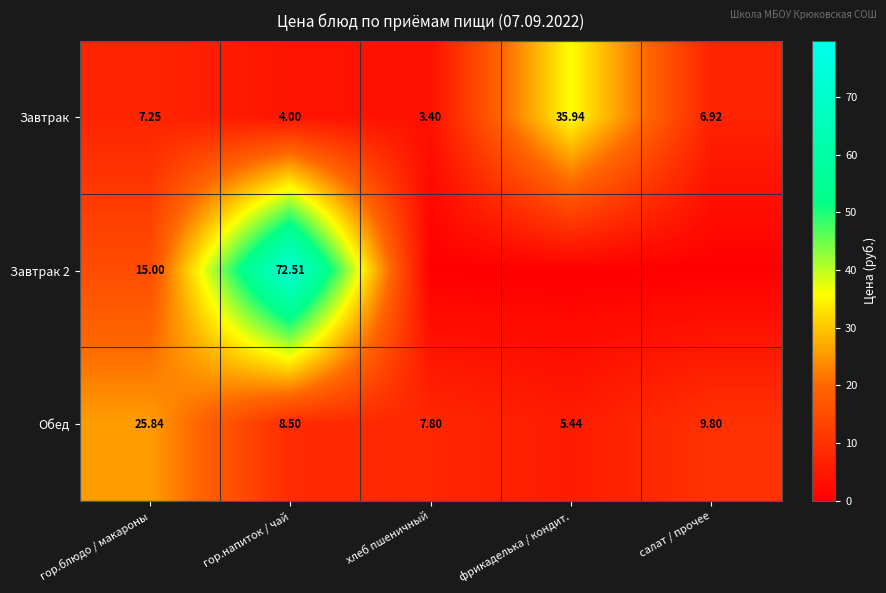

Where is Завтрак nearest to the value 19?

гор.блюдо / макароны